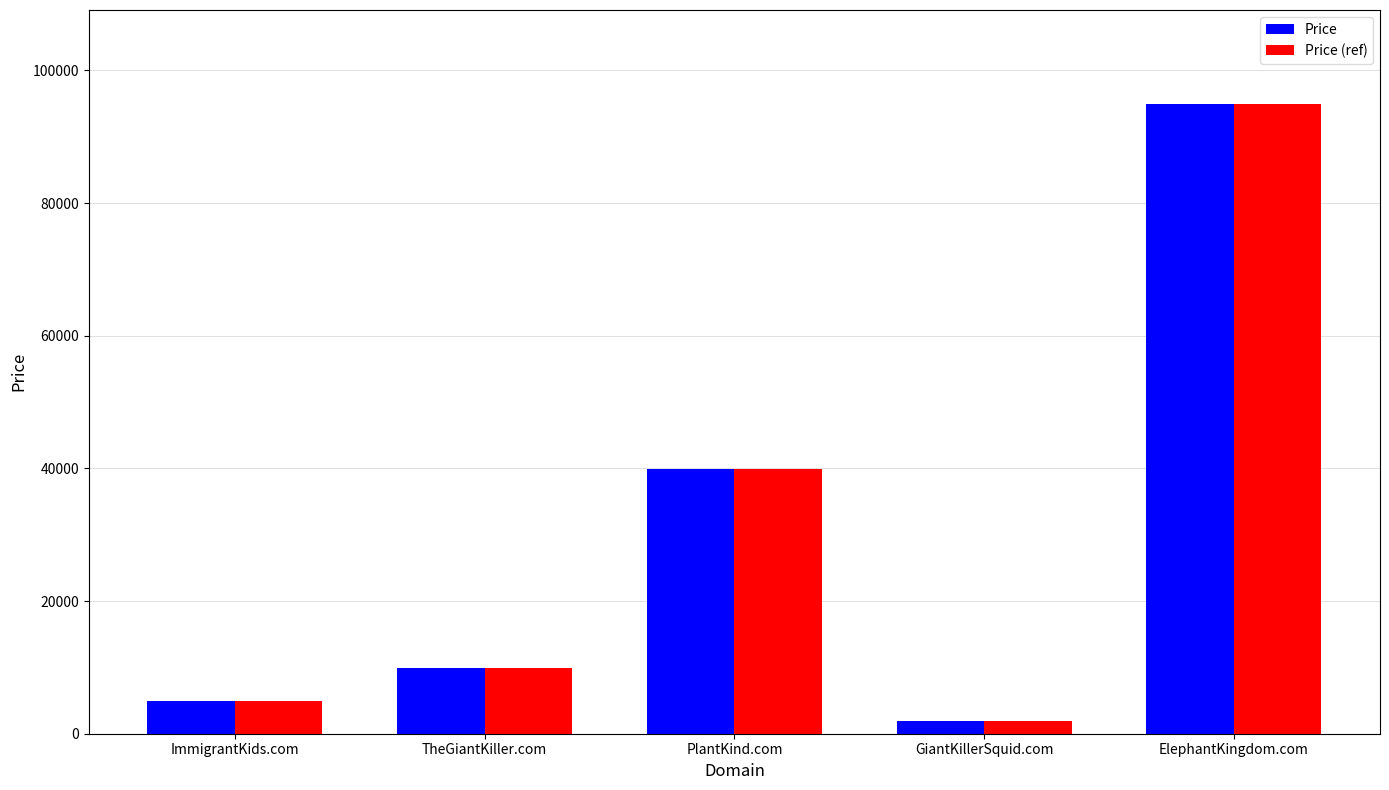

Which label corresponds to the smallest value in the chart?

GiantKillerSquid.com